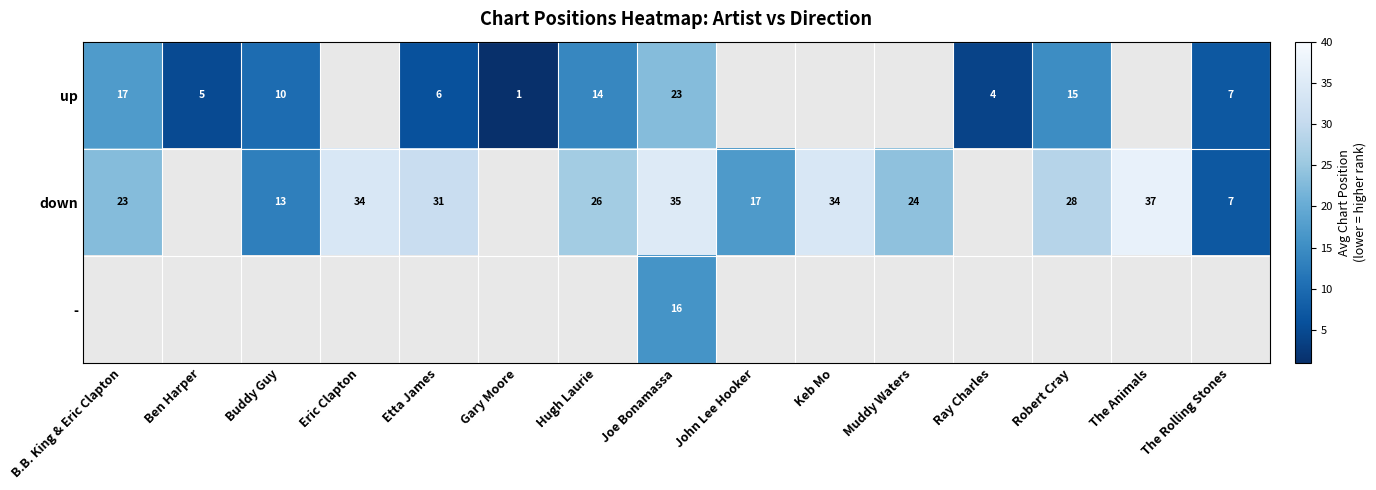

Rank the series at Joe Bonamassa from lowest to highest value.

-, up, down